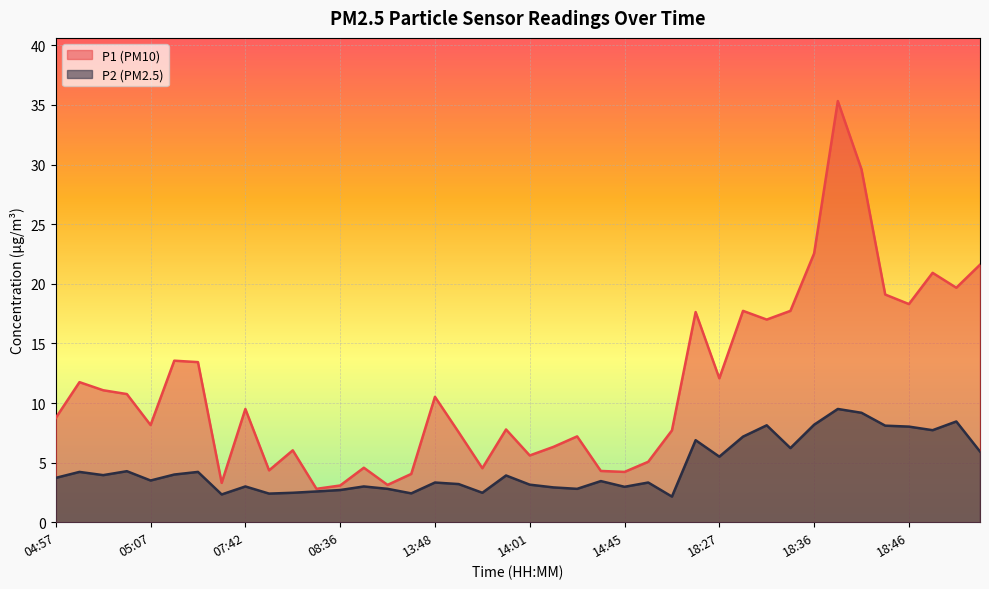

What is the difference between the highest and lowest values at 07:40?

1.0